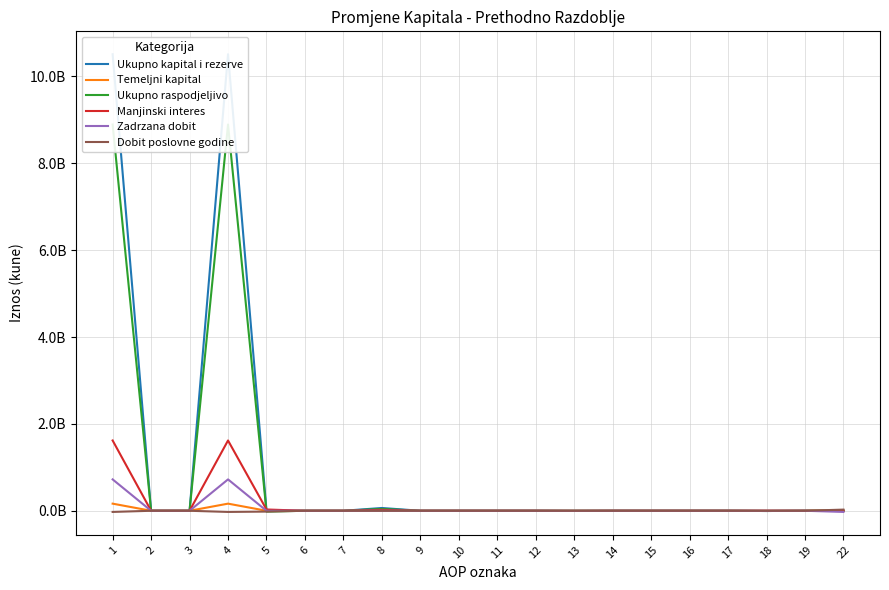

Is the value of Ukupno kapital i rezerve at 19 greater than the value of Ukupno raspodjeljivo at 4?

No